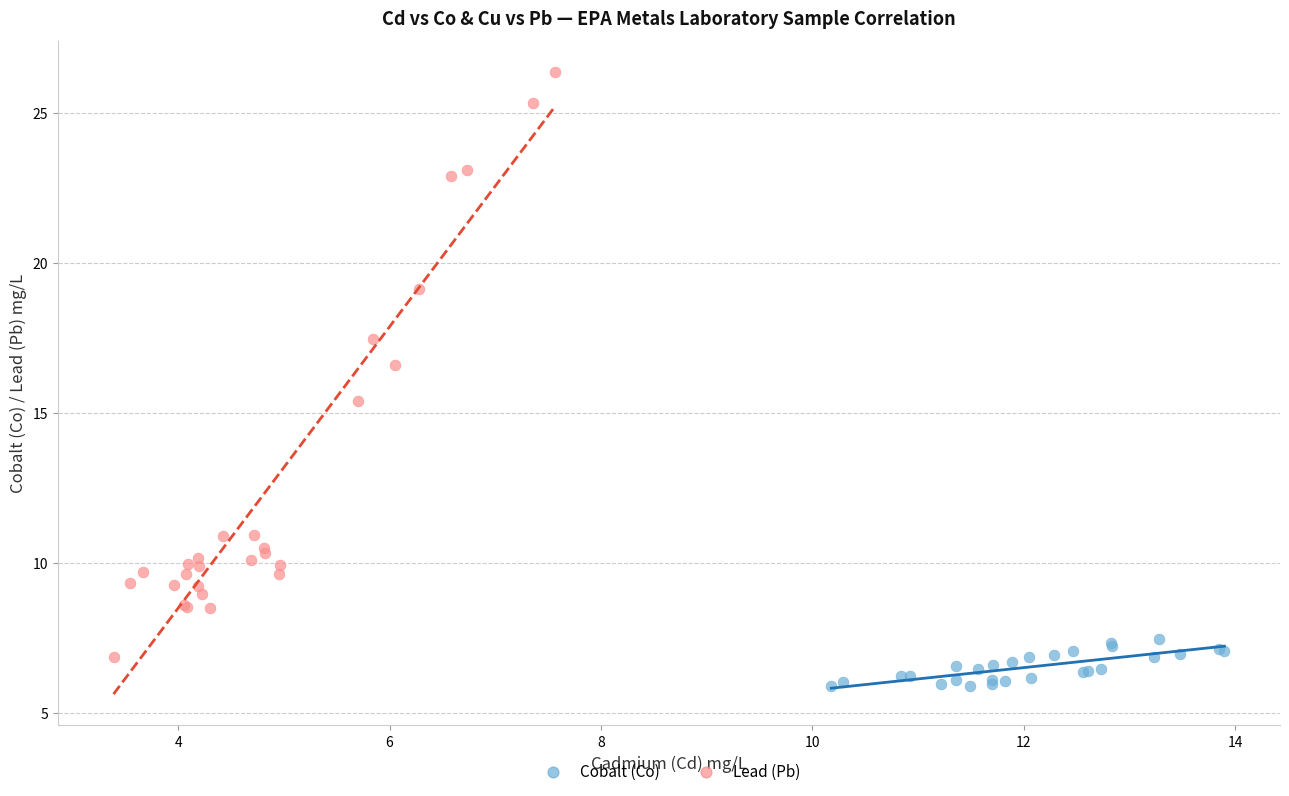

Which series has the largest Y range (max minus min)?

Lead (Pb)